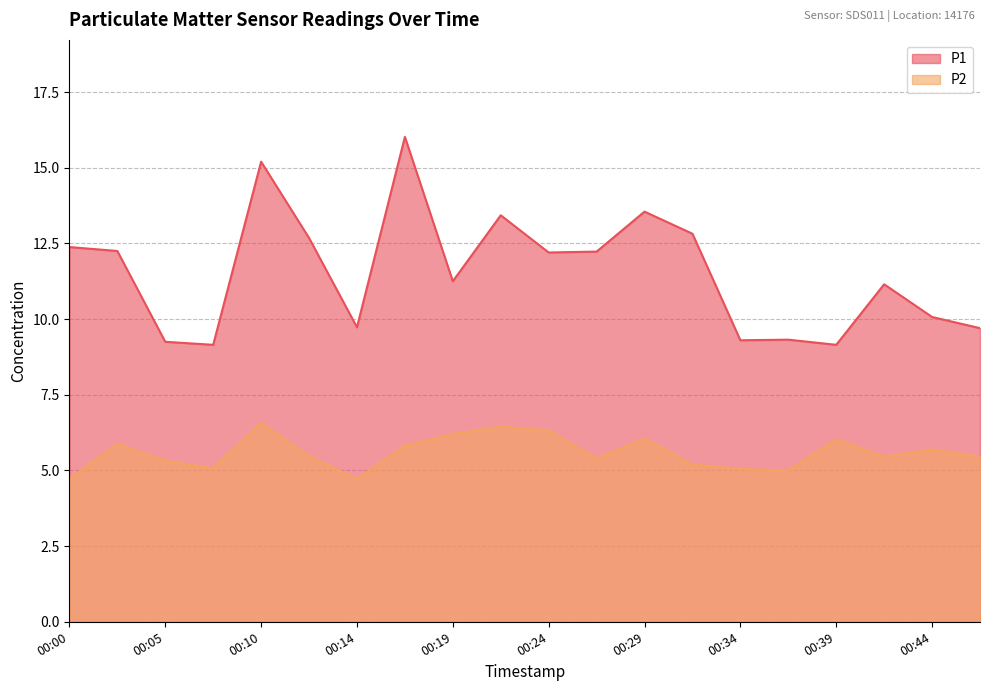

List the series in order of their overall mean, highest first.

P1, P2